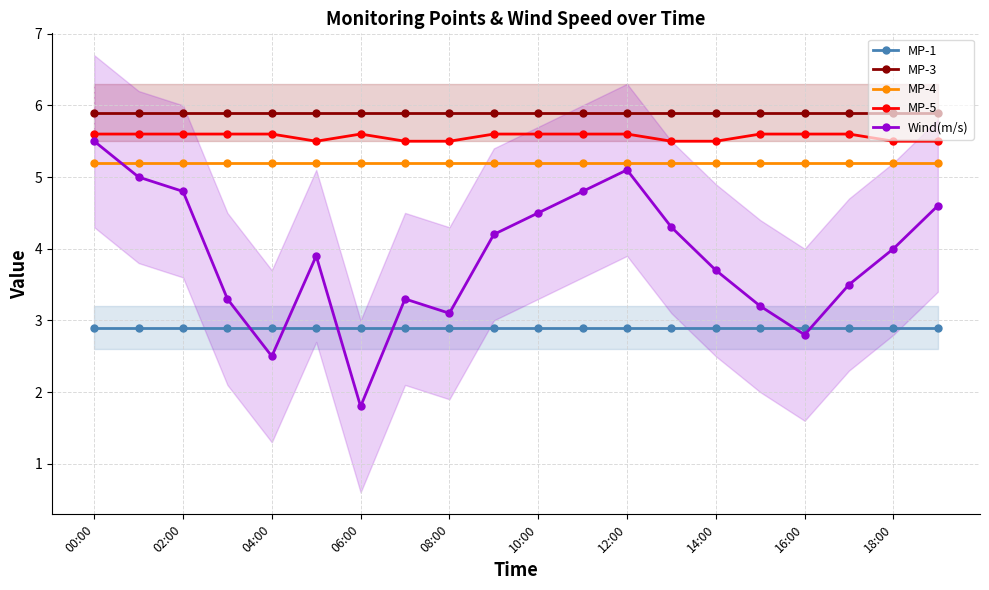

What is the minimum value for MP-1?

2.9